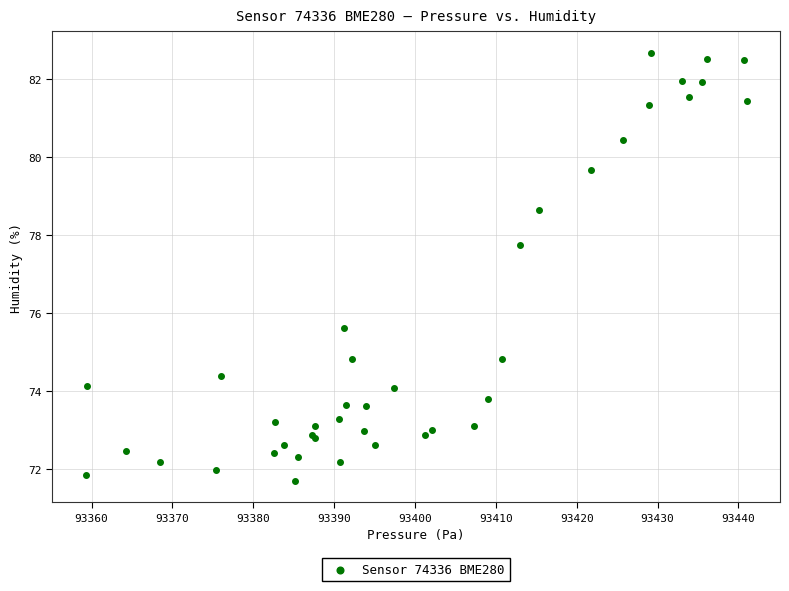

What Y value in the scatter plot is closest to 77?

77.8